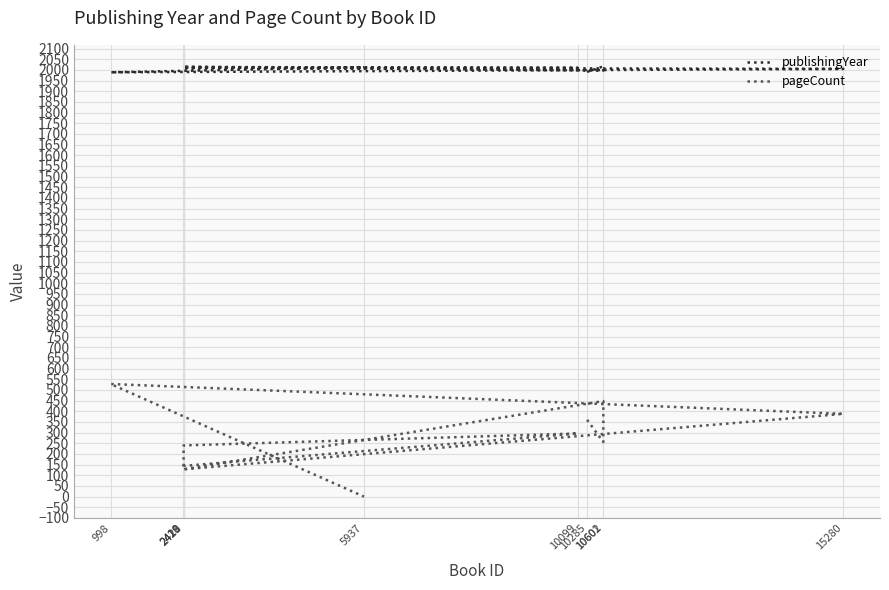

True or false: publishingYear has more than 2 points higher than both neighbors.

True